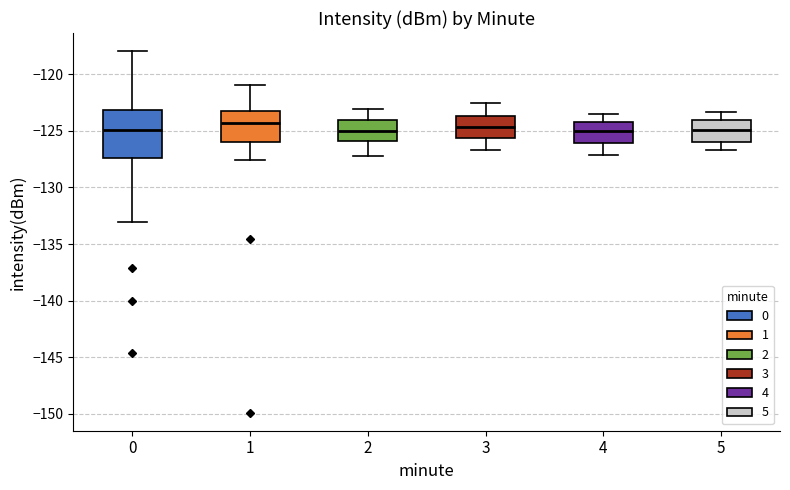

Reading left to right, transcribe this box plot: for each box, give where its median line is, the range the box spans, and where its two whiskers end, as read against the y-axis. The values are not printed on the chart, so give them approximately, as read against the axis.

0: median -125.0, box -127.5 to -123.0, whiskers -133.0 to -118.0
1: median -124.5, box -126.0 to -123.0, whiskers -127.5 to -121.0
2: median -125.0, box -126.0 to -124.0, whiskers -127.0 to -123.0
3: median -124.5, box -125.5 to -123.5, whiskers -126.5 to -122.5
4: median -125.0, box -126.0 to -124.0, whiskers -127.0 to -123.5
5: median -125.0, box -126.0 to -124.0, whiskers -126.5 to -123.5